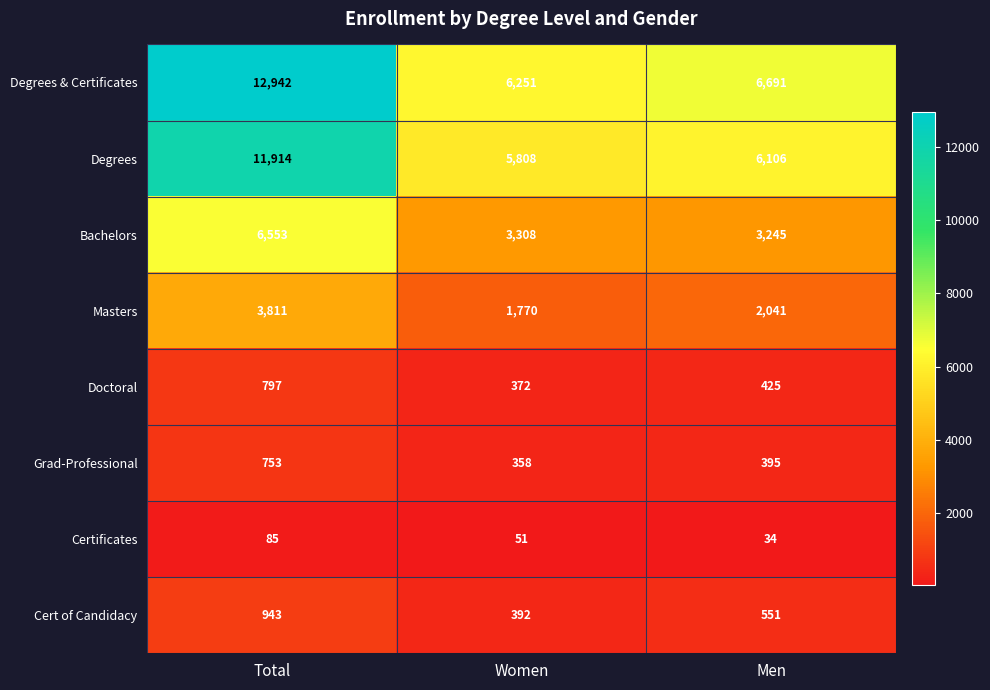

Count the number of data series in this chart.

8